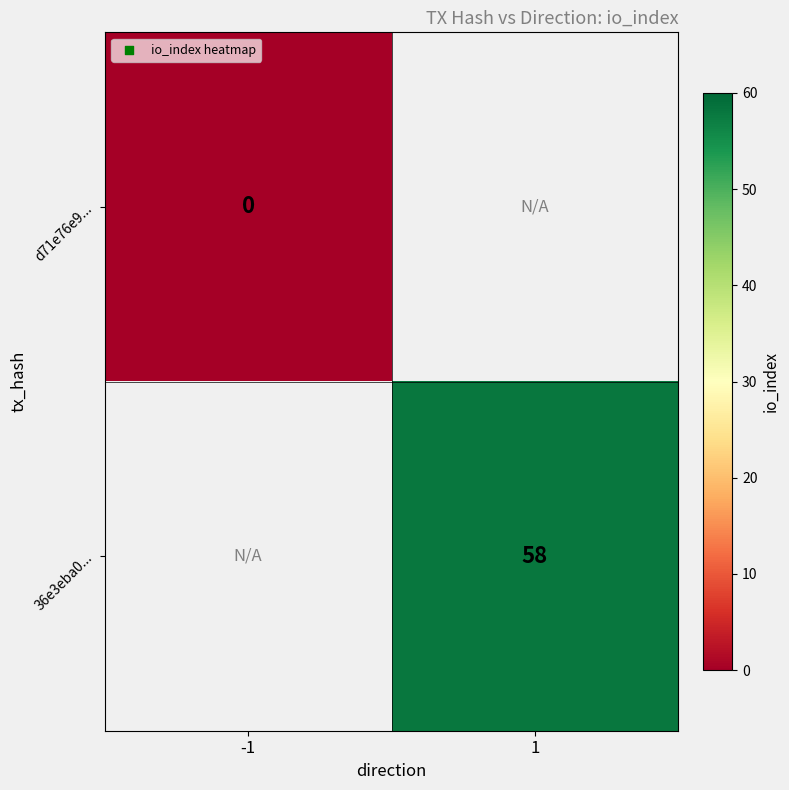

What is the maximum value shown in the chart?

58.0